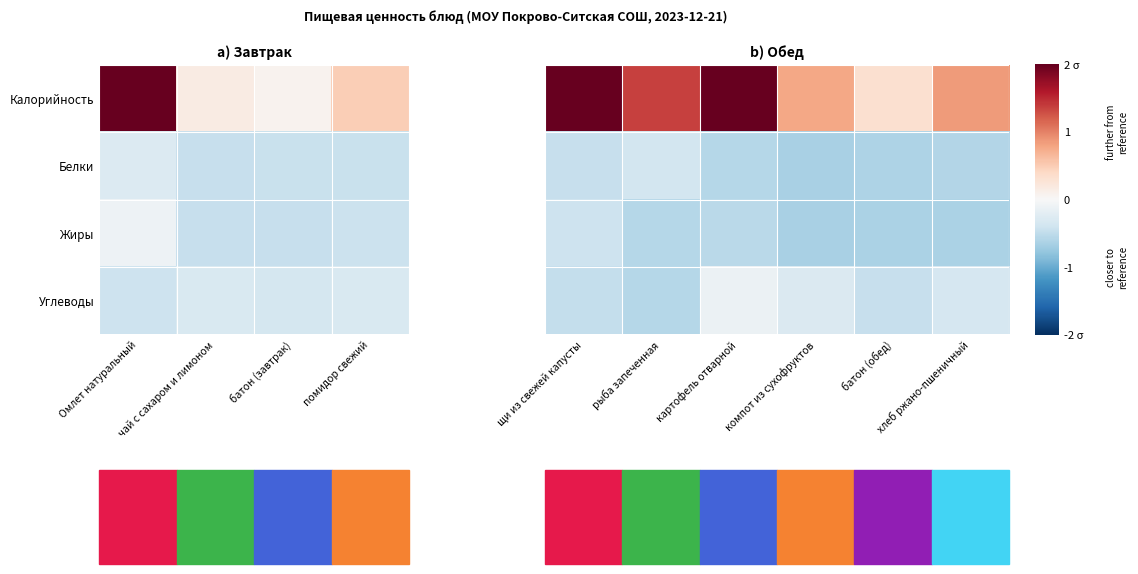

The value of Калорийность at рыба запеченная is 2.3. True or false?

False